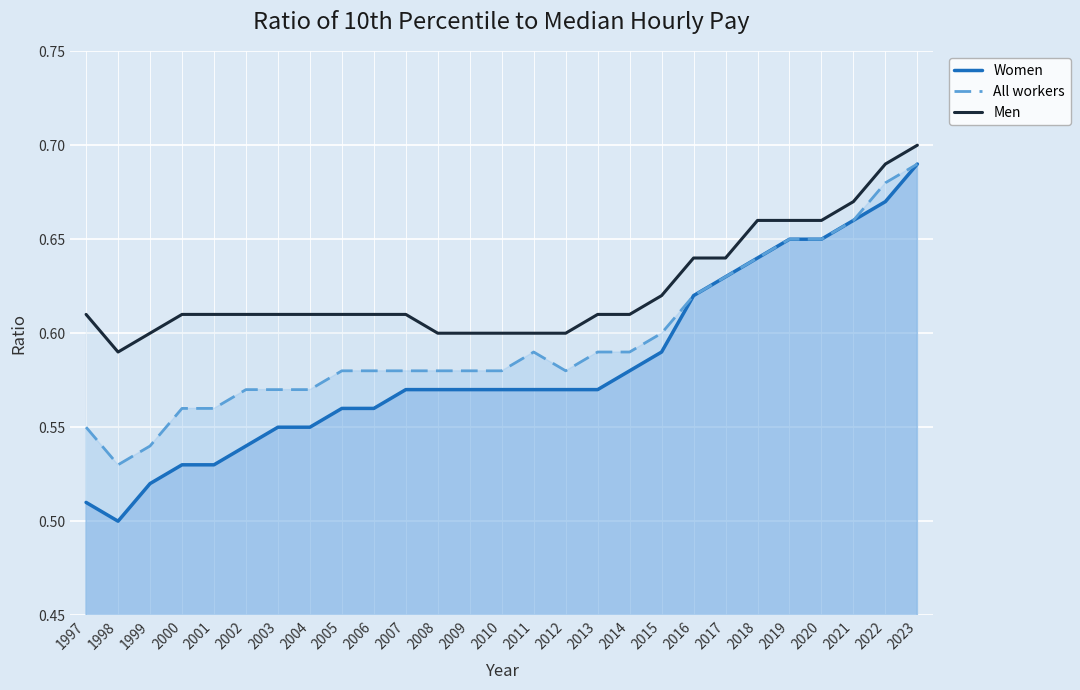

Reading right to left, extract all data points from this chart.

Women: 0.7	0.7	0.7	0.7	0.7	0.6	0.6	0.6	0.6	0.6	0.6	0.6	0.6	0.6	0.6	0.6	0.6	0.6	0.6	0.6	0.6	0.5	0.5	0.5	0.5	0.5	0.5
All workers: 0.7	0.7	0.7	0.7	0.7	0.6	0.6	0.6	0.6	0.6	0.6	0.6	0.6	0.6	0.6	0.6	0.6	0.6	0.6	0.6	0.6	0.6	0.6	0.6	0.5	0.5	0.6
Men: 0.7	0.7	0.7	0.7	0.7	0.7	0.6	0.6	0.6	0.6	0.6	0.6	0.6	0.6	0.6	0.6	0.6	0.6	0.6	0.6	0.6	0.6	0.6	0.6	0.6	0.6	0.6